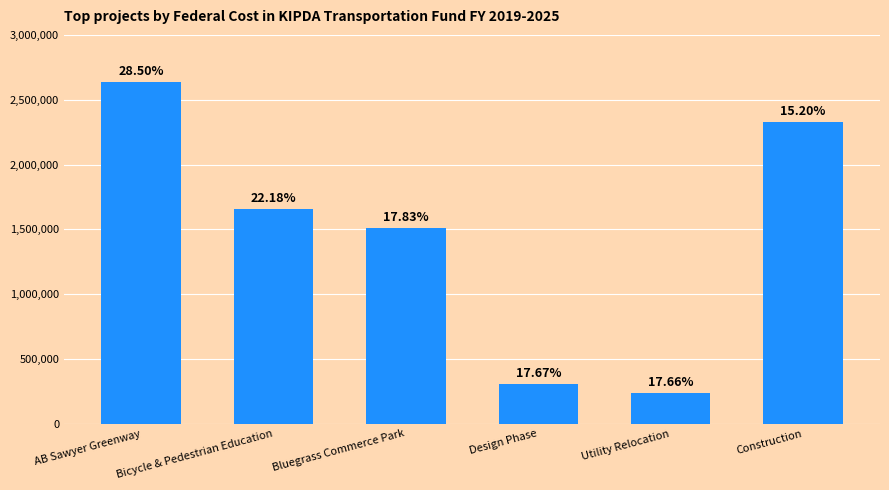

How many bars are there in total?

6